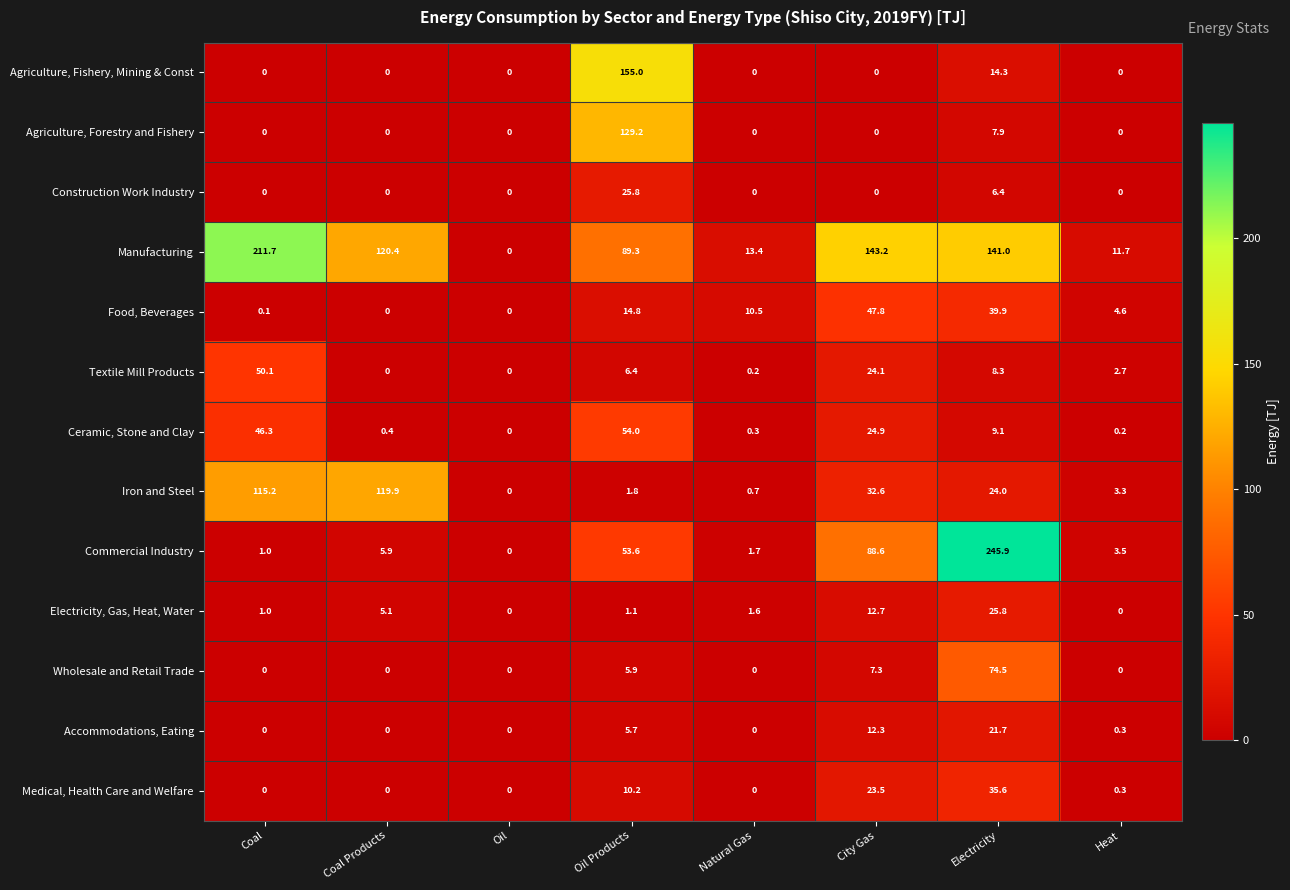

True or false: Agriculture, Fishery, Mining & Const has a value of -85.4 at Heat.

False